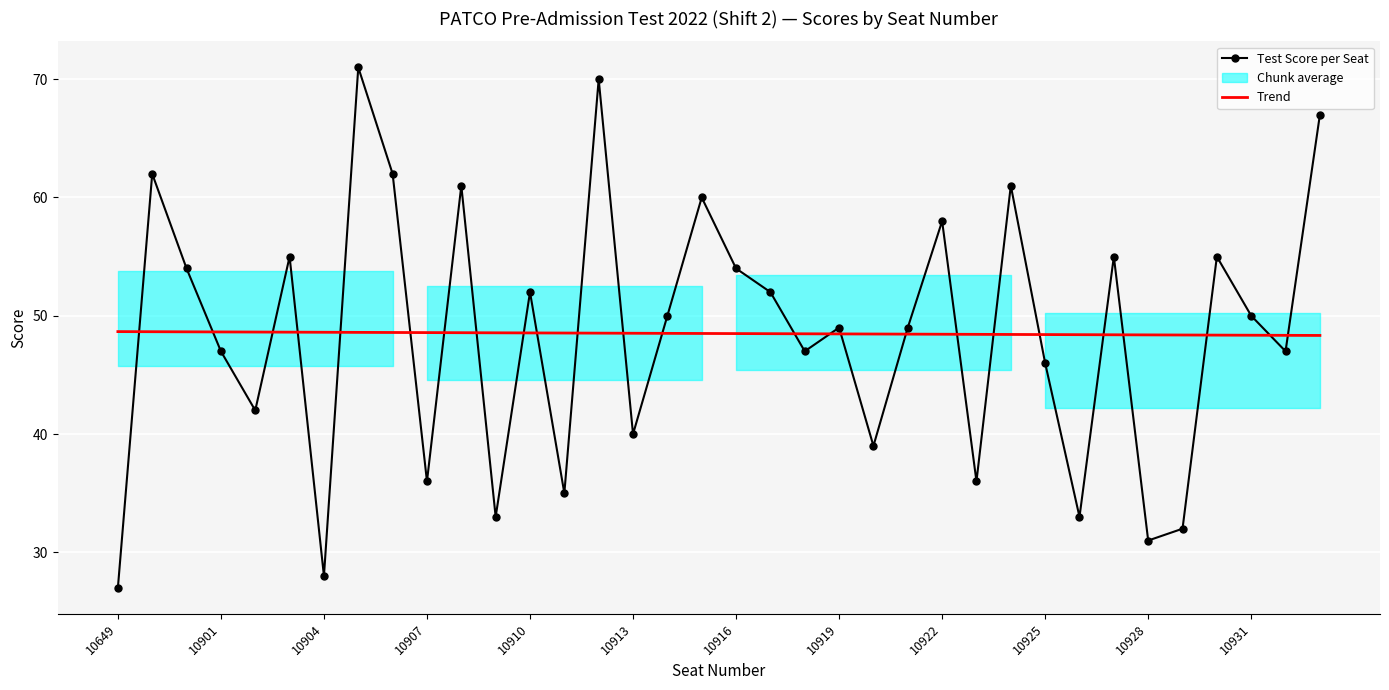

Where is Test Score per Seat nearest to the value 49?

10919